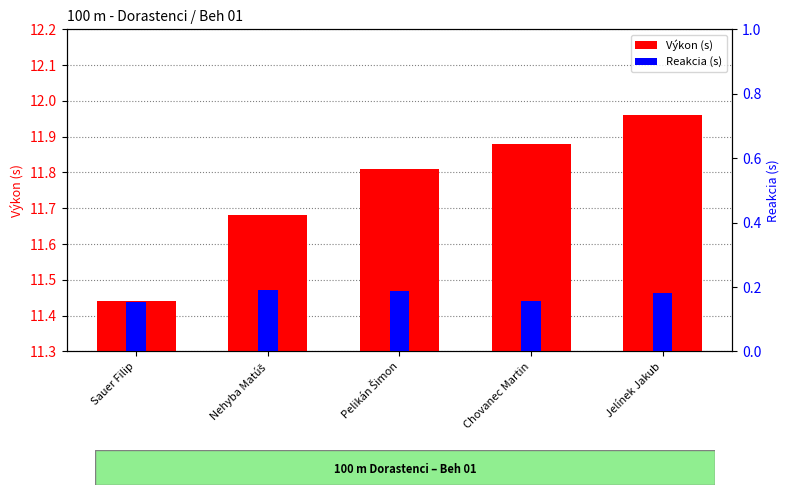

The Výkon (s) series shows 17.2 at Pelikán Šimon. True or false?

False